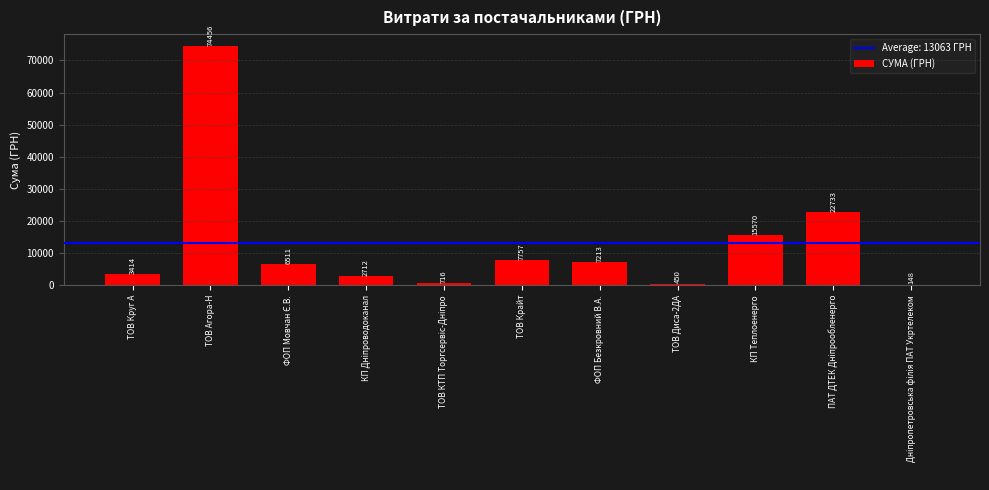

At which category does the chart reach its peak across all series?

ТОВ Агора-Н